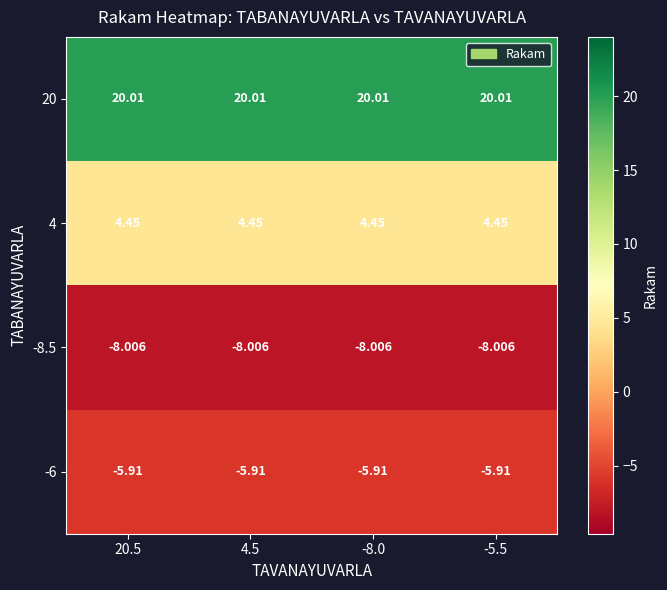

Is the value of 4 at 20.5 greater than the value of 20 at 20.5?

No